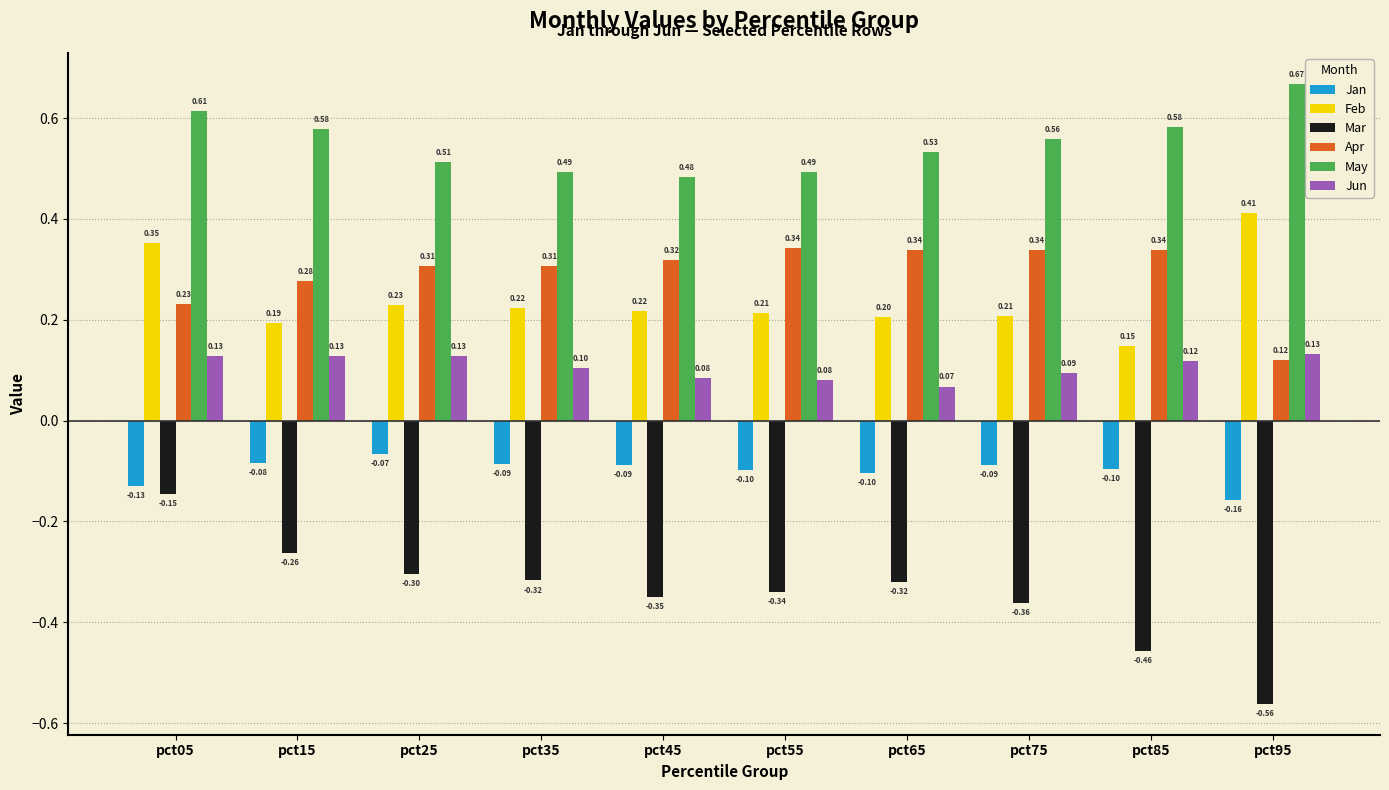

What is the difference between the highest and lowest values at pct05?

0.8